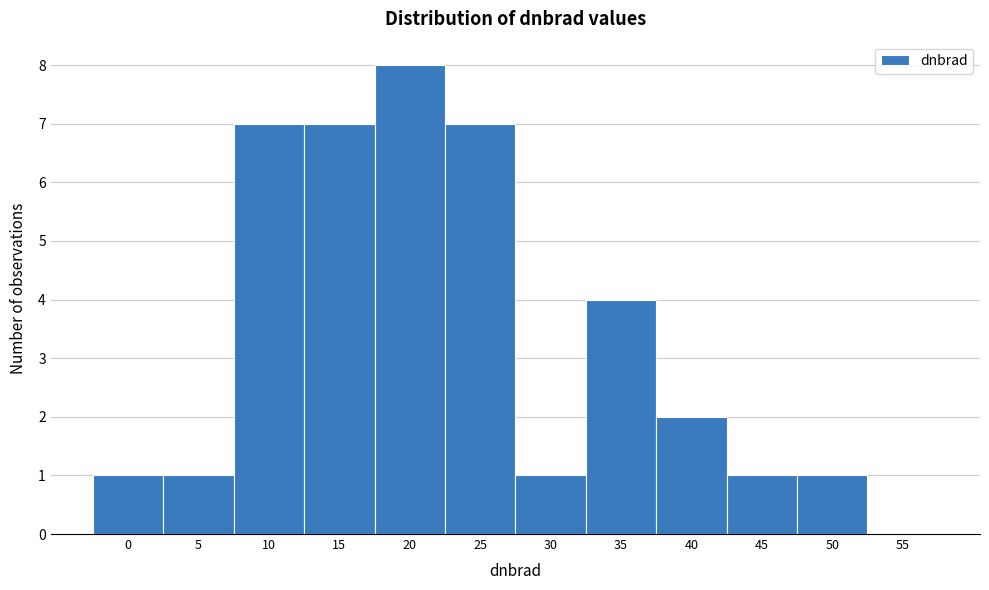

Reading right to left, extract all data points from this chart.

55=0	50=1	45=1	40=2	35=4	30=1	25=7	20=8	15=7	10=7	5=1	0=1